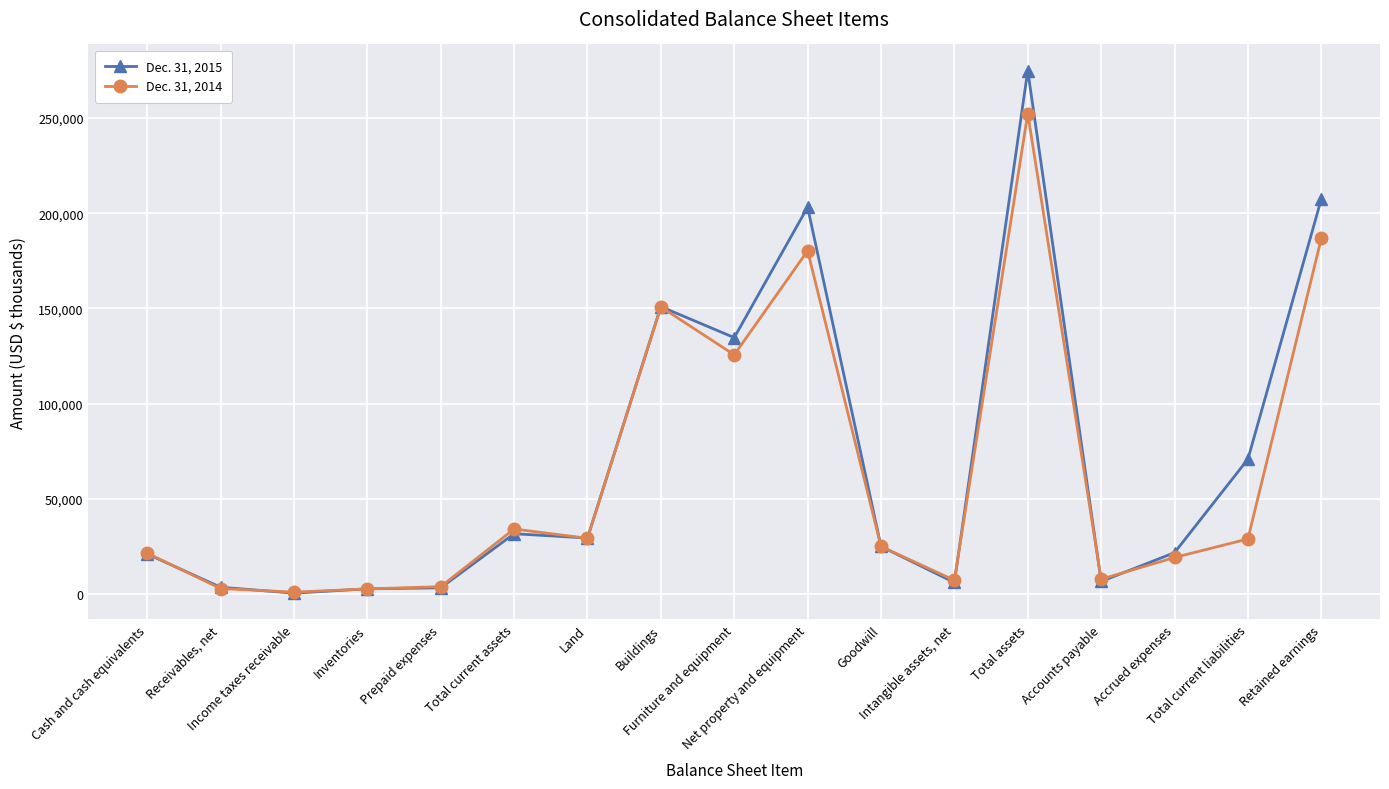

List the series in order of their overall mean, lowest first.

Dec. 31, 2014, Dec. 31, 2015